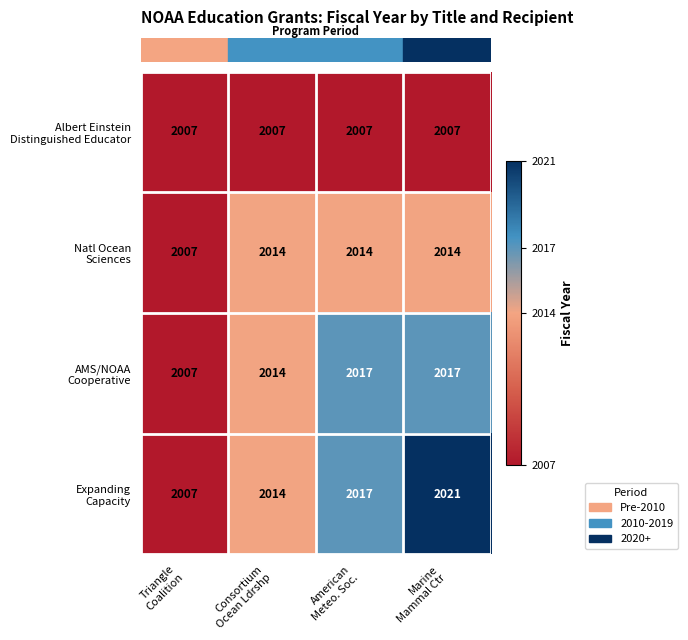

What is the difference between the highest and lowest values at American
Meteo. Soc.?

10